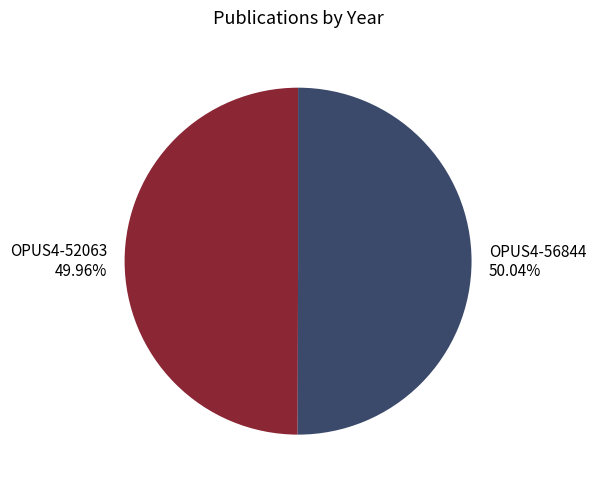

Count the number of slices in the pie.

2